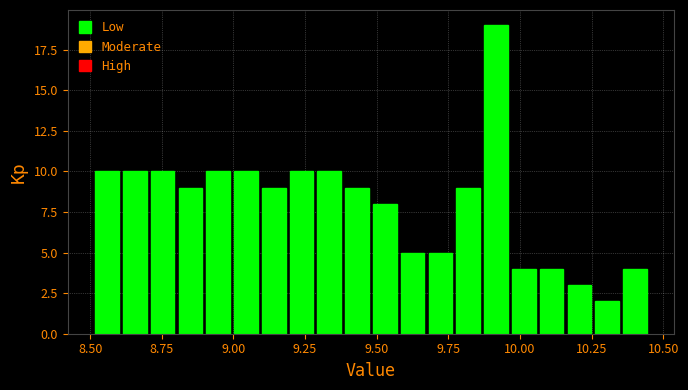

Around what value on the x-axis is the tallest bar? Give the approximate position of its centre, as read against the axis.

9.90